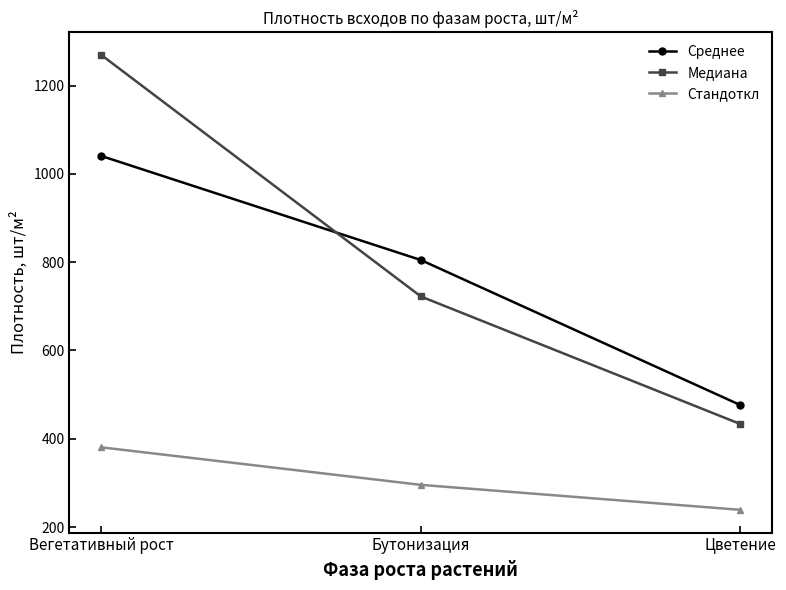

Reading left to right, what are all the values shown in this chart?

Среднее: 1040.4	804.8	476.4
Медиана: 1268.9	722.3	433.4
Стандоткл: 380.7	295.7	239.1